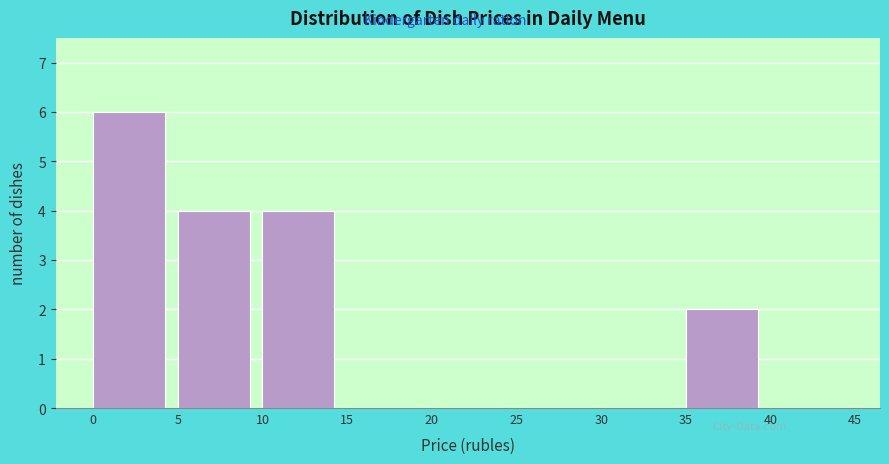

How tall is the bar that spans 0 to 5 on the x-axis? The values are not printed on the chart, so give them approximately, as read against the axis.

6